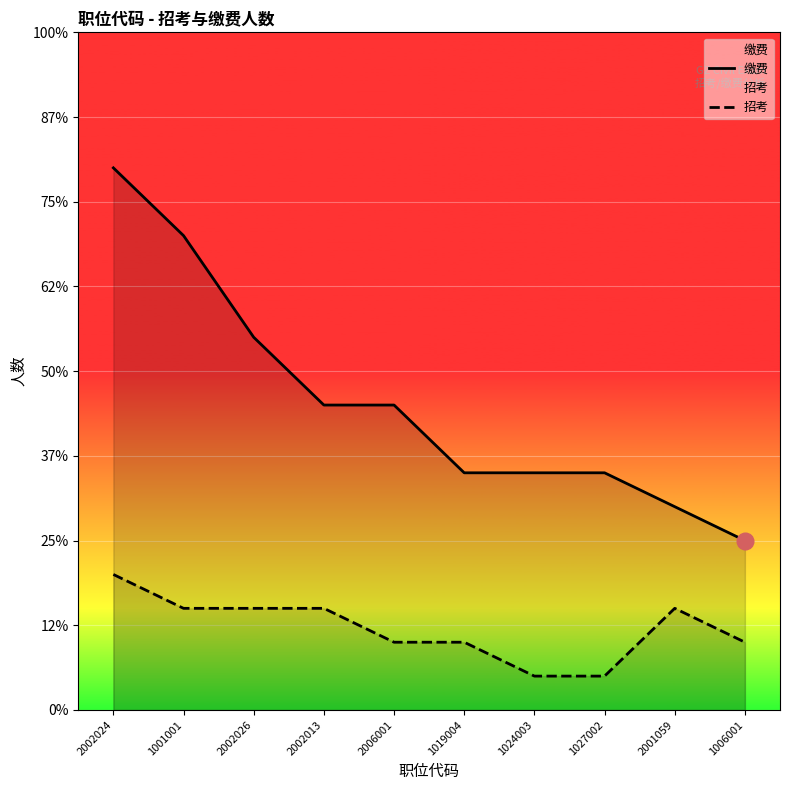

True or false: 缴费 and 招考 intersect in this chart.

False